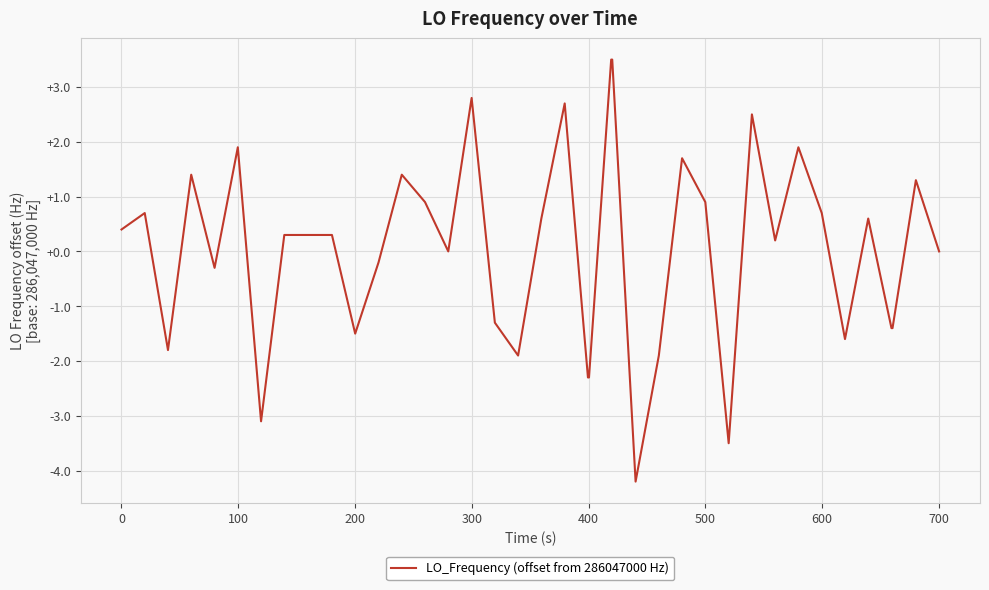

What is the difference between the maximum and minimum values?

7.7